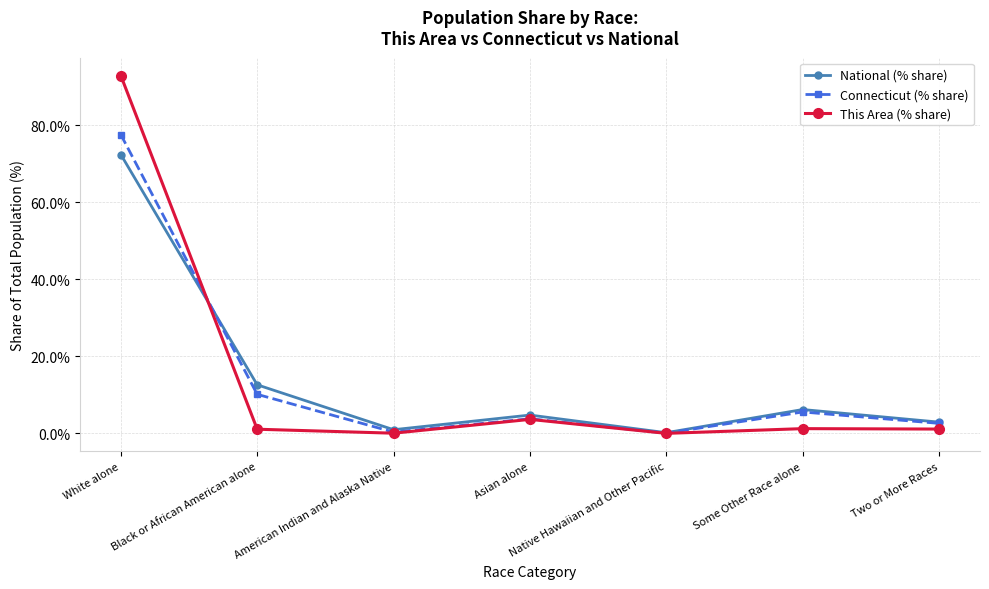

The National (% share) series shows 8.3 at Asian alone. True or false?

False